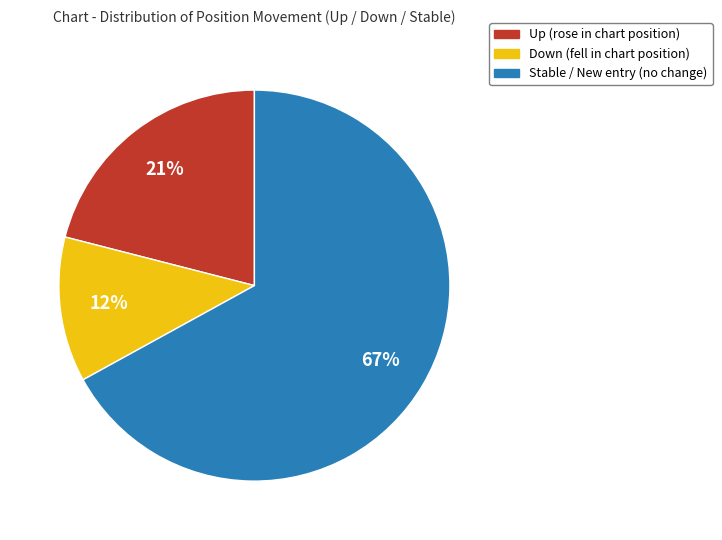

How many slices are in this pie chart?

3